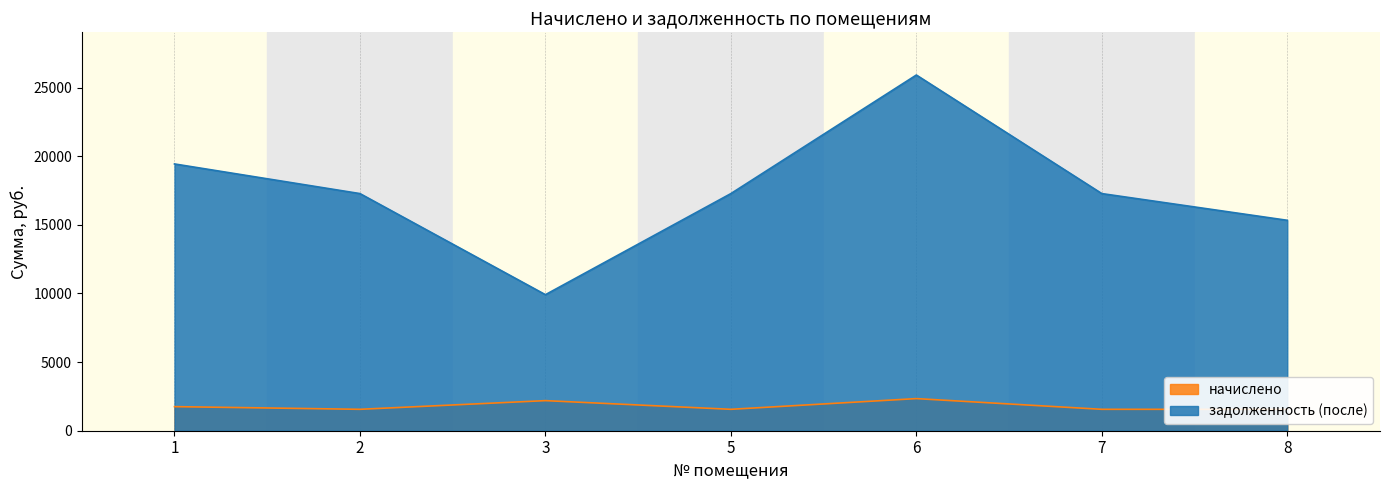

Where is начислено nearest to the value 1950?

1